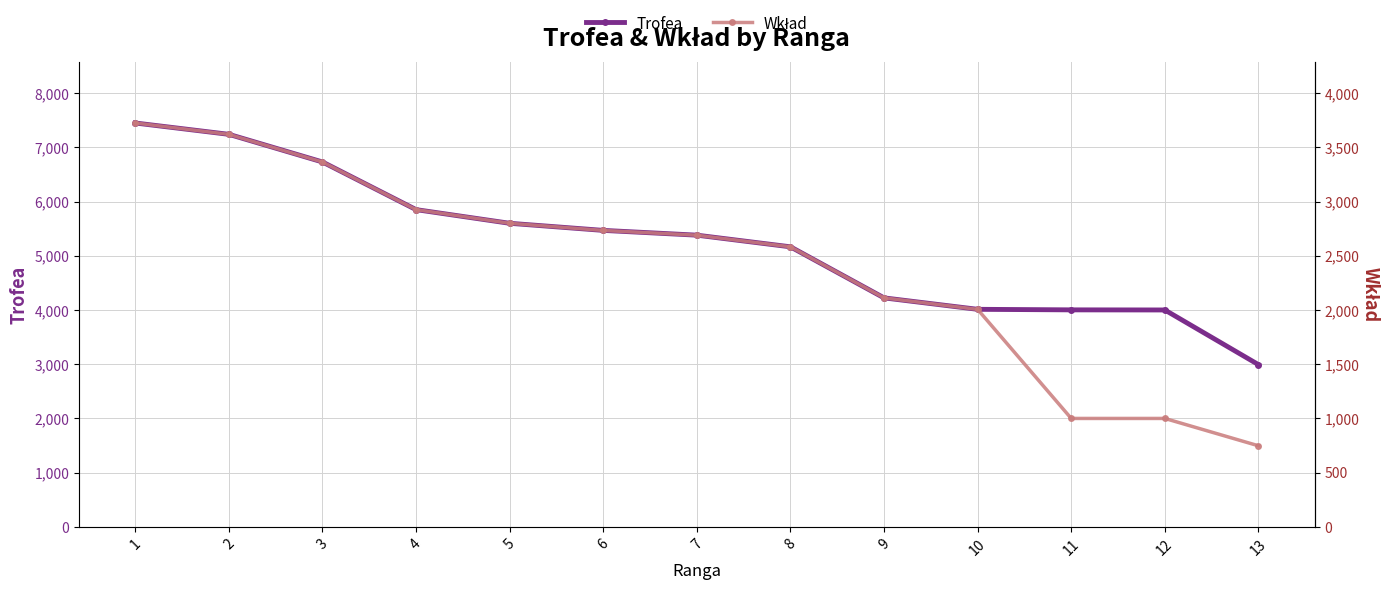

Is it true that Wkład equals 2926 at 4?

True